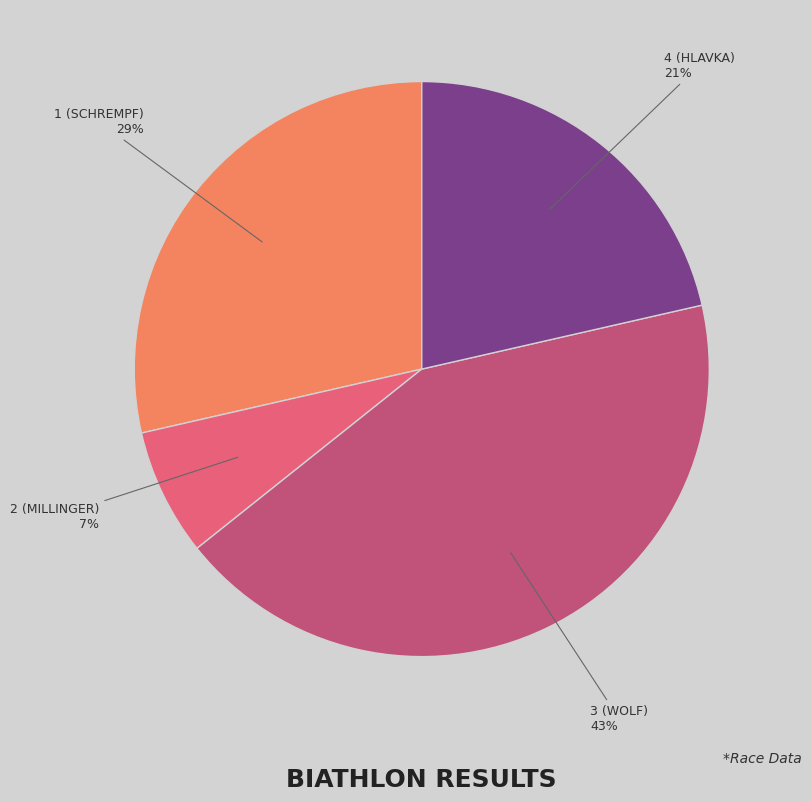

Combined, do 3 (WOLF) and 4 (HLAVKA) account for over 50%?

Yes